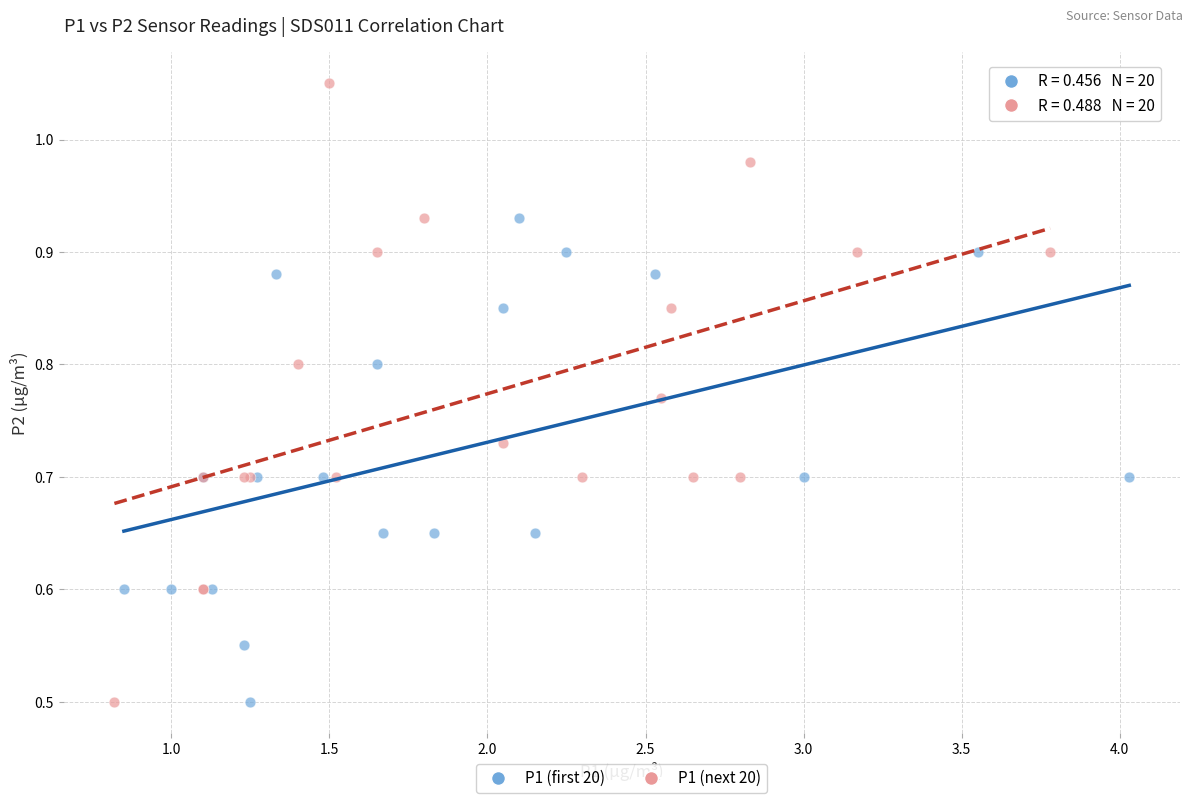

Which series has the largest Y range (max minus min)?

P1 (next 20)